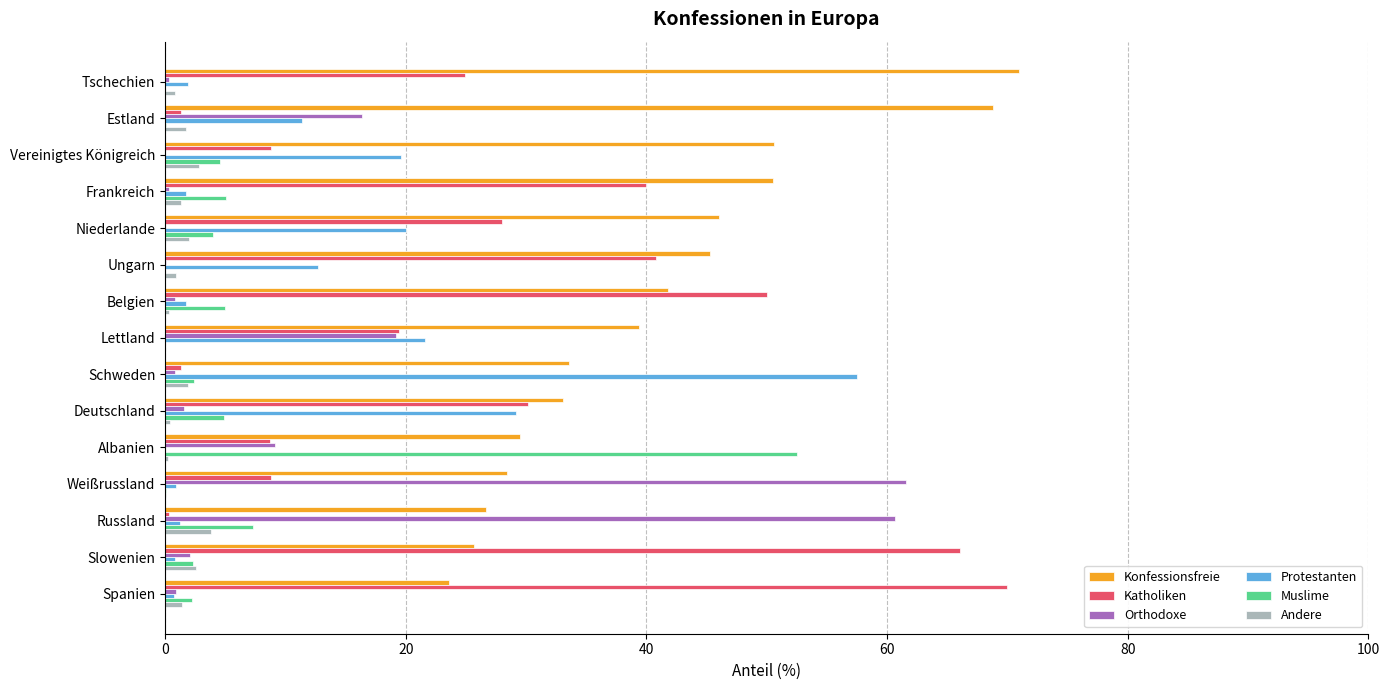

Is the value of Katholiken at Frankreich greater than the value of Muslime at Spanien?

Yes